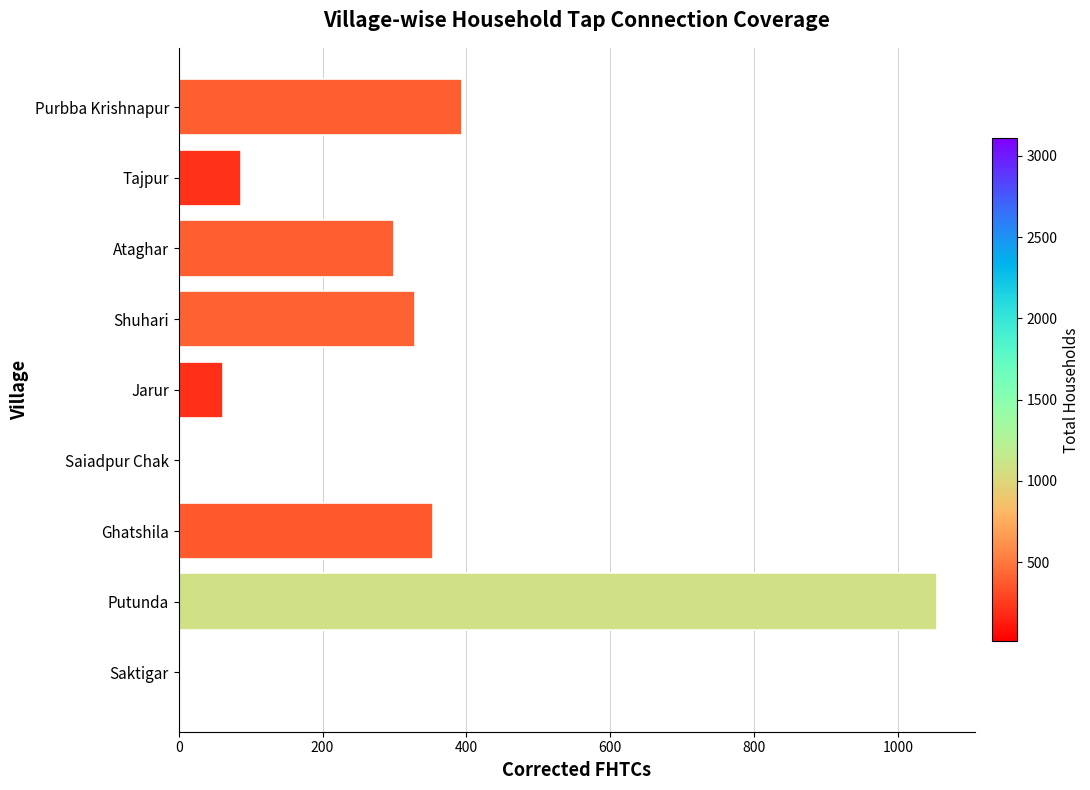

Which label corresponds to the largest value in the chart?

Putunda